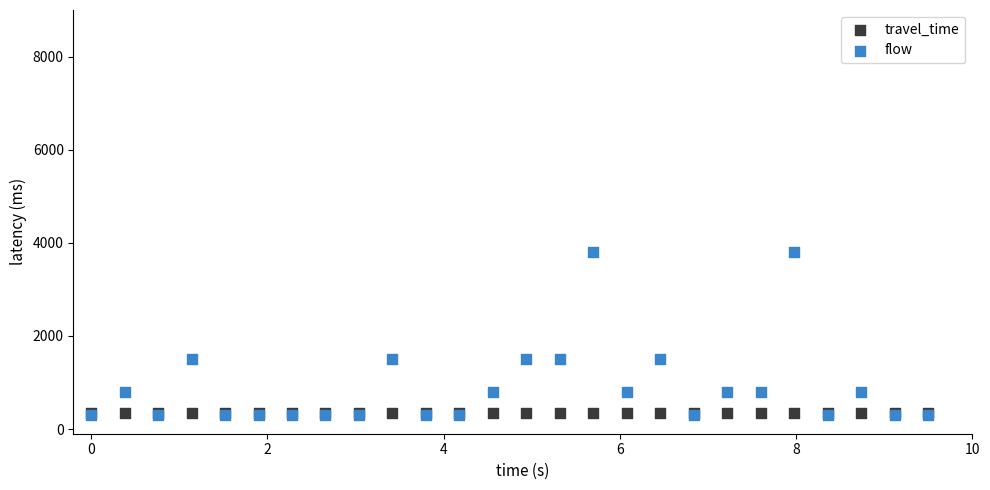

Which series reaches the maximum Y coordinate?

flow